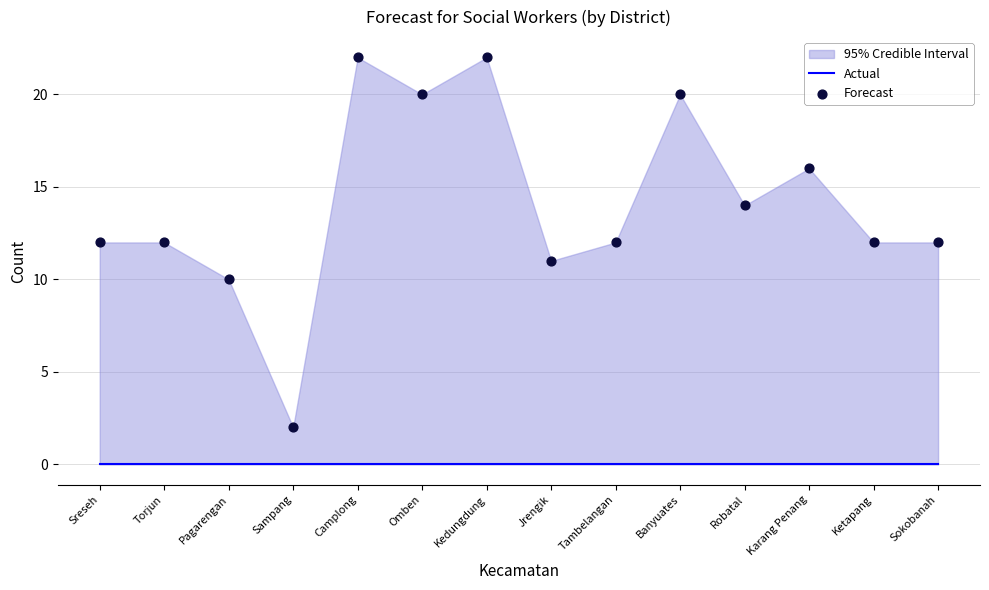

Which series has the largest total across all categories?

Forecast